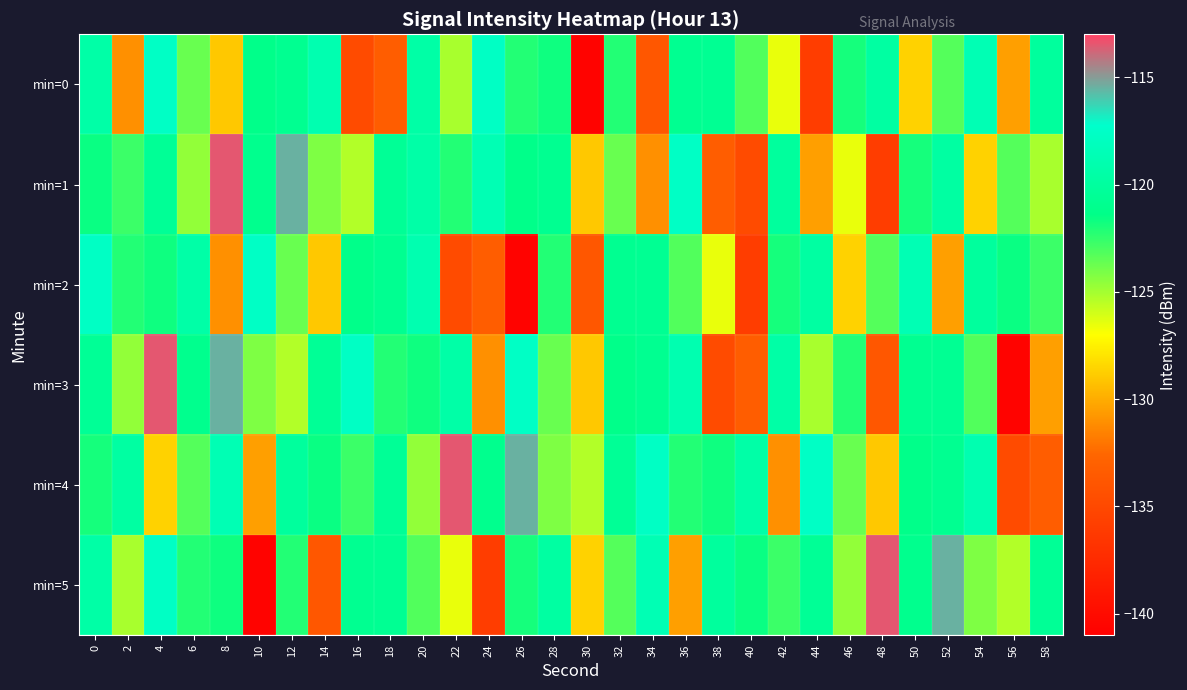

What is the difference between the highest and lowest values at 30?

15.3